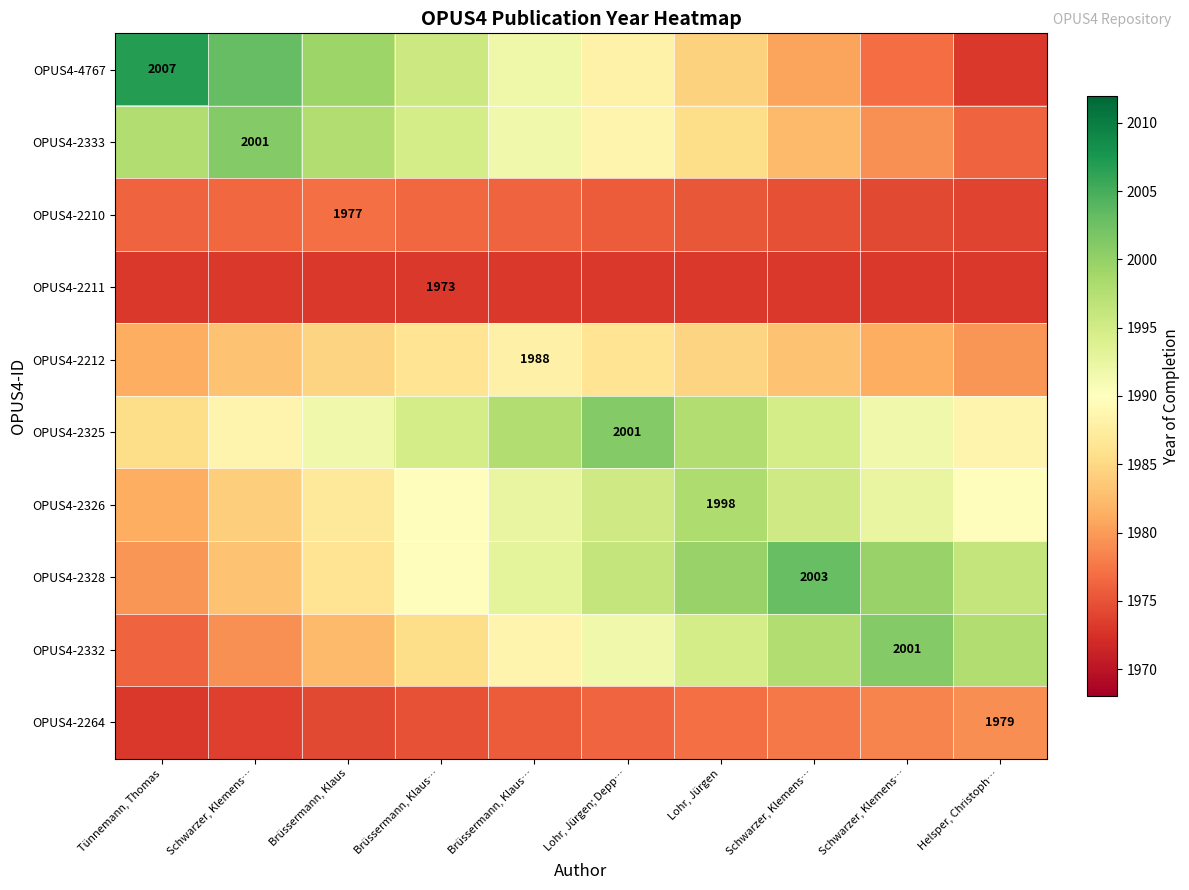

True or false: OPUS4-2211 has a value of 3341.1 at Lohr, Jürgen.

False